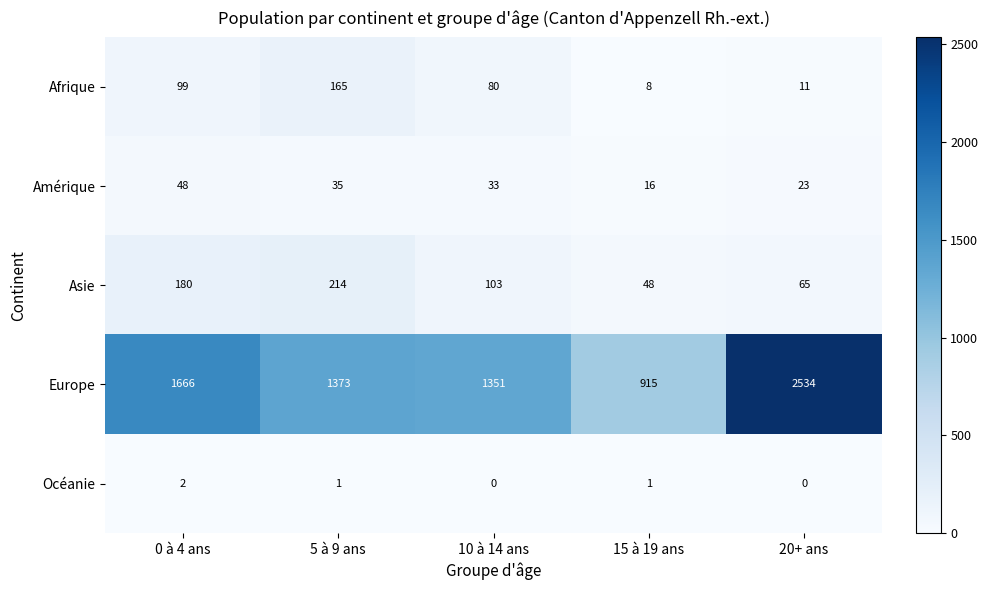

How many Océanie values are between 0 and 1?

4